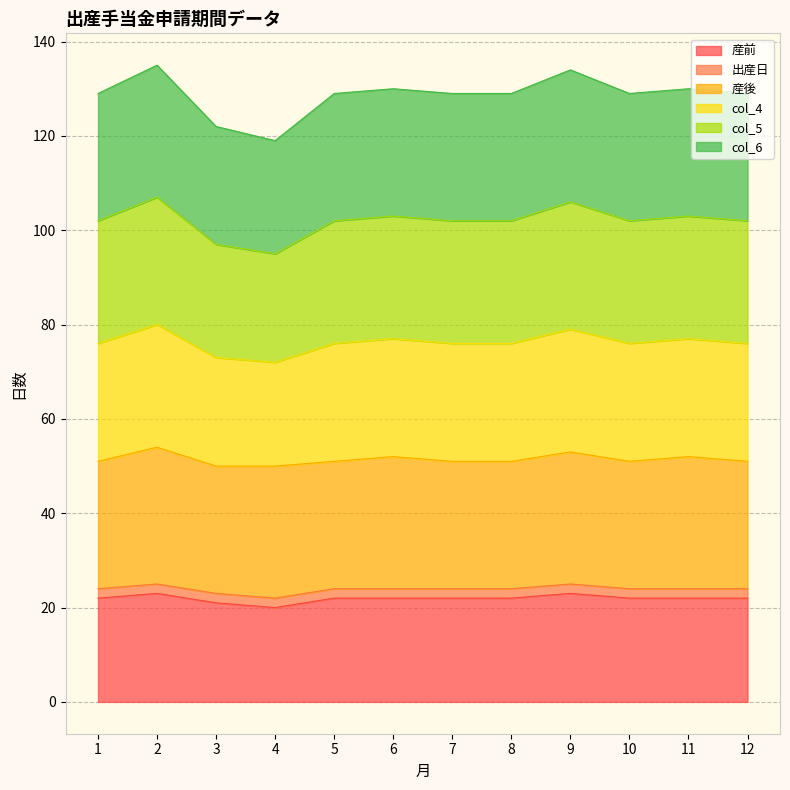

What is the minimum value shown in the chart?

20